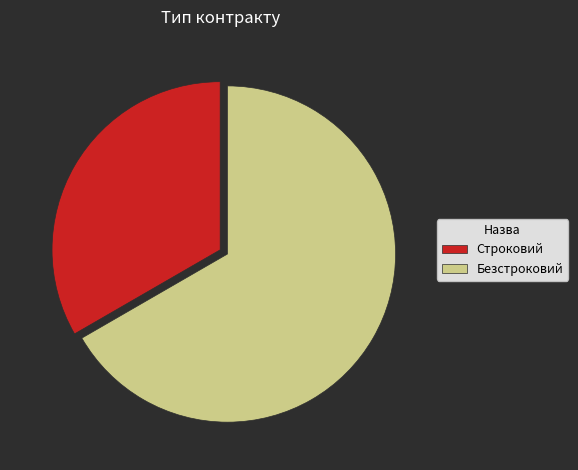

Is it true that Строковий is 44% of the pie?

False